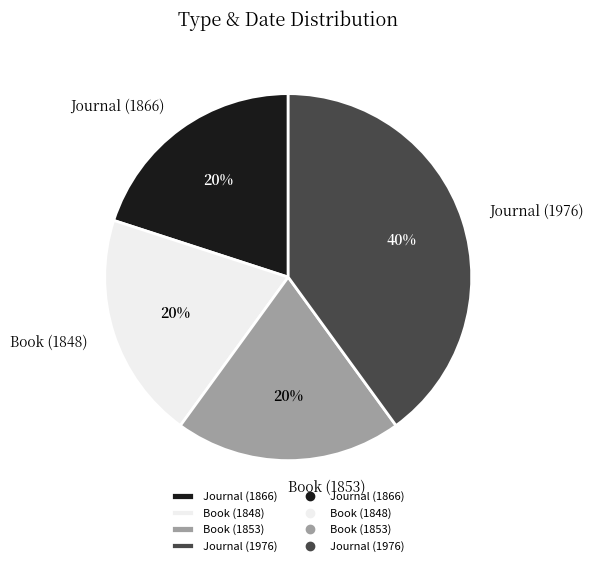

Which category has the biggest portion of the pie?

Journal (1976)